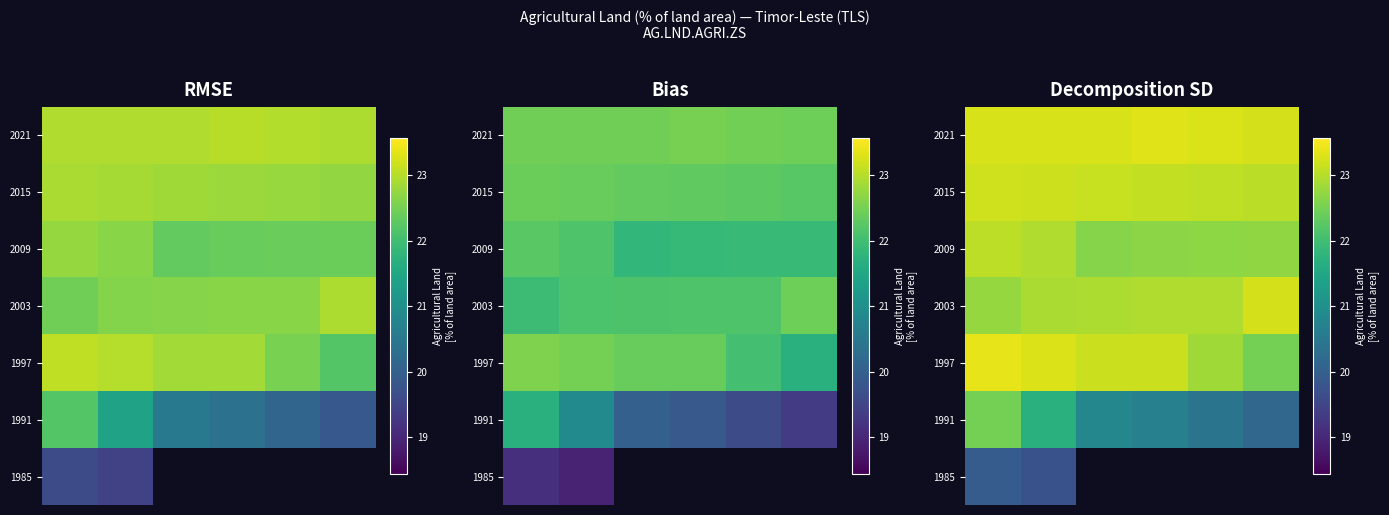

What is the spread (max minus min) of values at 0?

3.4